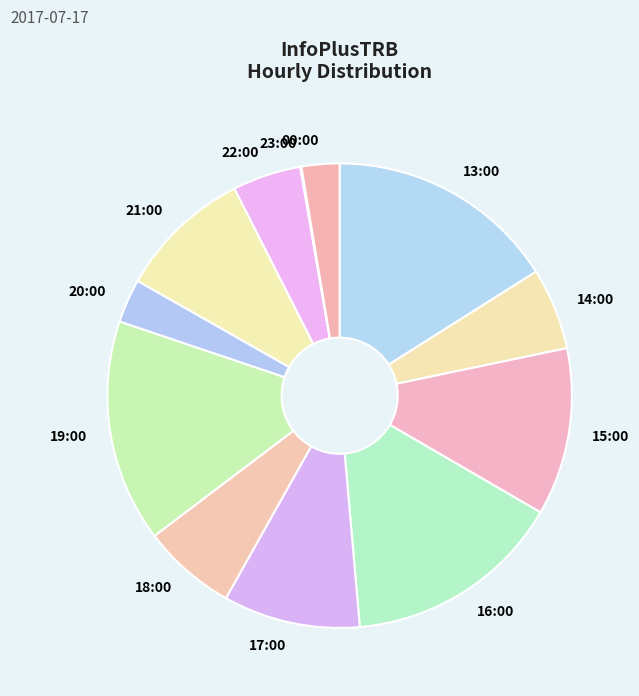

Is there a majority slice in this chart?

No